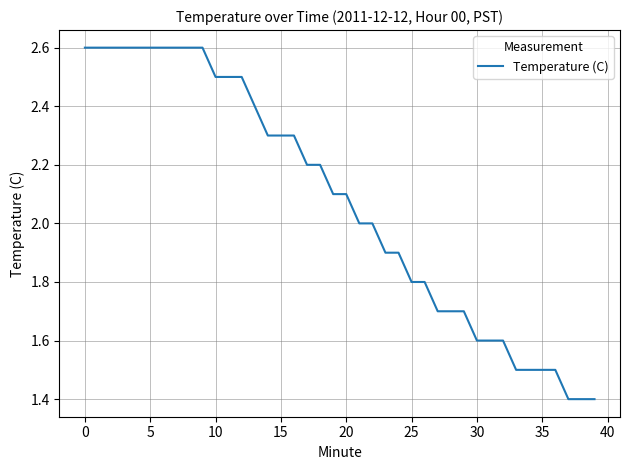

What is the greatest value displayed?

2.6